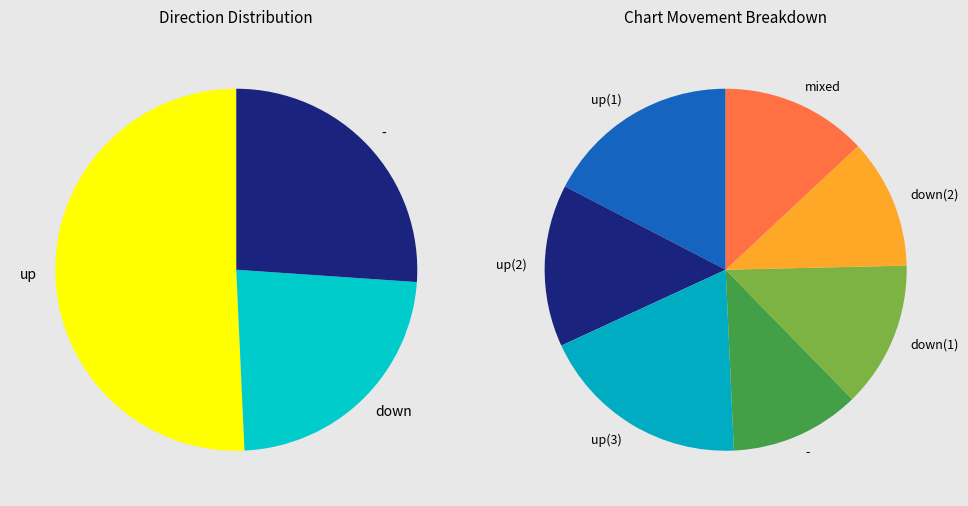

Does up account for over 50% of the chart?

Yes